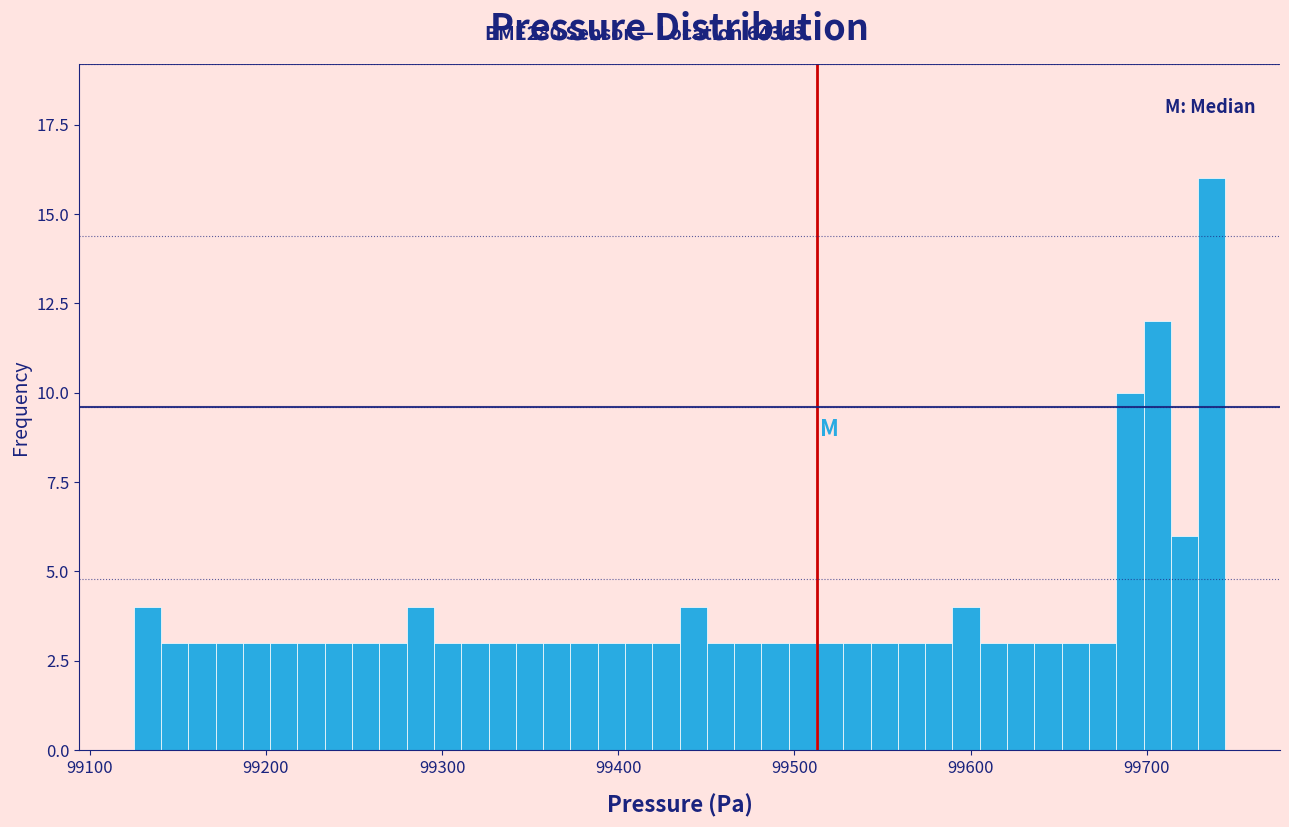

Read against the x-axis, roughly where is the centre of the tallest bar?

99740